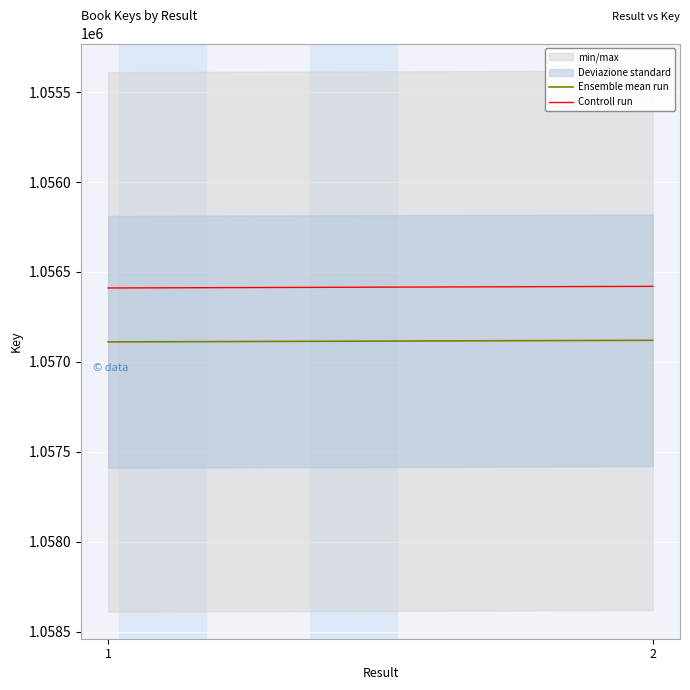

What is the difference between the maximum and minimum values in the Controll run series?

9